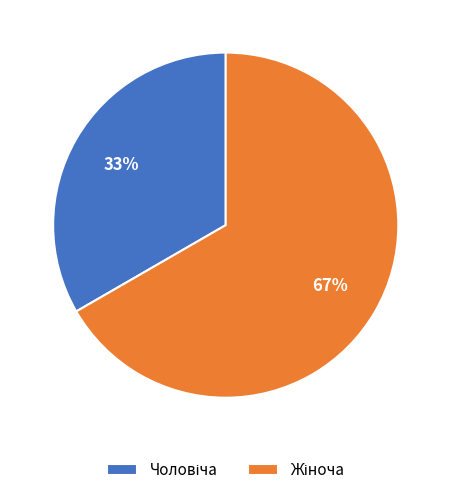

To the nearest percent, what is the average slice percentage?

50%